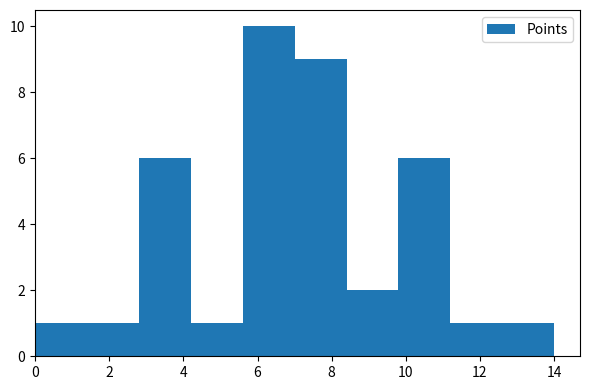

Reading left to right, transcribe this chart: for each bar, give the range it covers on the x-axis and its height. The values are not printed on the chart, so give them approximately, as read against the axis.

0.0 to 1.4: 1
1.4 to 2.8: 1
2.8 to 4.2: 6
4.2 to 5.6: 1
5.6 to 7.0: 10
7.0 to 8.4: 9
8.4 to 9.8: 2
9.8 to 11.2: 6
11.2 to 12.6: 1
12.6 to 14.0: 1